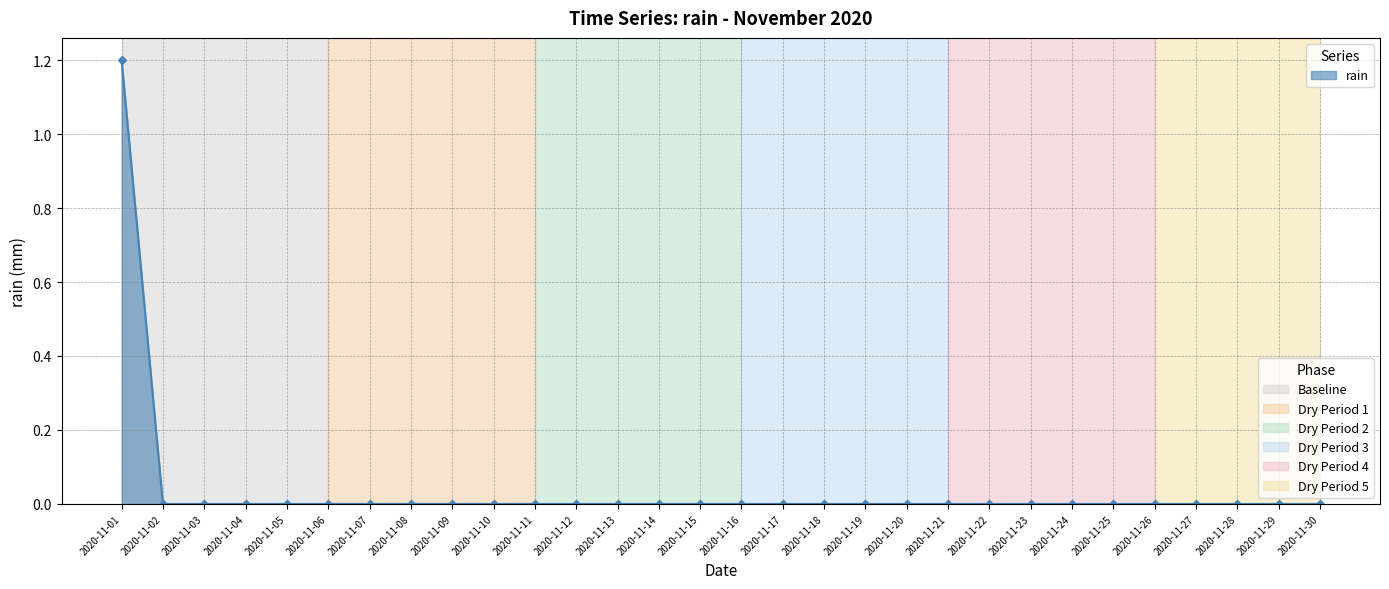

Reading left to right, what are all the values shown in this chart?

2020-11-01=1.2	2020-11-02=0.0	2020-11-03=0.0	2020-11-04=0.0	2020-11-05=0.0	2020-11-06=0.0	2020-11-07=0.0	2020-11-08=0.0	2020-11-09=0.0	2020-11-10=0.0	2020-11-11=0.0	2020-11-12=0.0	2020-11-13=0.0	2020-11-14=0.0	2020-11-15=0.0	2020-11-16=0.0	2020-11-17=0.0	2020-11-18=0.0	2020-11-19=0.0	2020-11-20=0.0	2020-11-21=0.0	2020-11-22=0.0	2020-11-23=0.0	2020-11-24=0.0	2020-11-25=0.0	2020-11-26=0.0	2020-11-27=0.0	2020-11-28=0.0	2020-11-29=0.0	2020-11-30=0.0